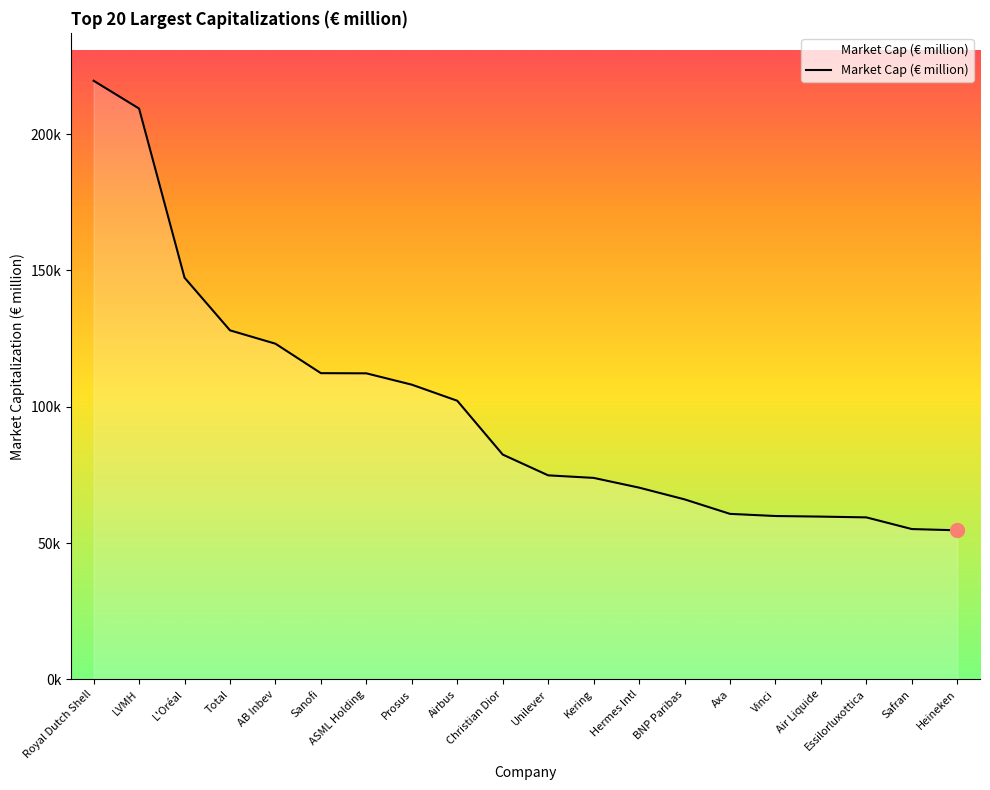

List the labels in order of value, largest first.

Royal Dutch Shell, LVMH, L'Oréal, Total, AB Inbev, Sanofi, ASML Holding, Prosus, Airbus, Christian Dior, Unilever, Kering, Hermes Intl, BNP Paribas, Axa, Vinci, Air Liquide, Essilorluxottica, Safran, Heineken